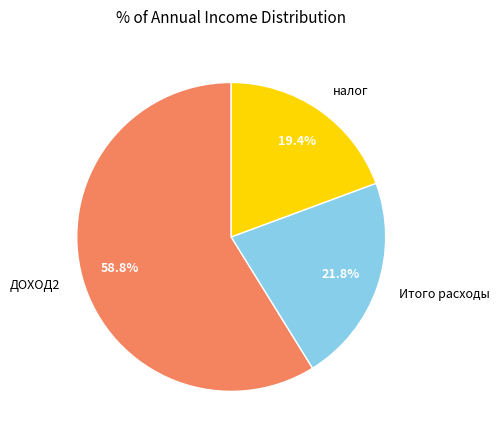

Is there any slice that represents more than half of the pie?

Yes